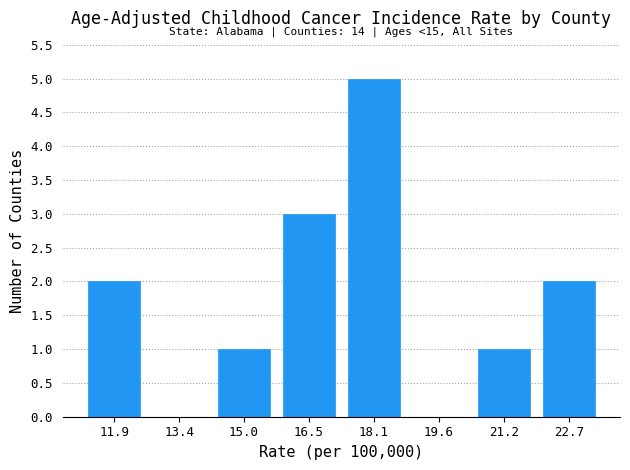

Over which range of the x-axis is the bar tallest?

17.30 to 18.85